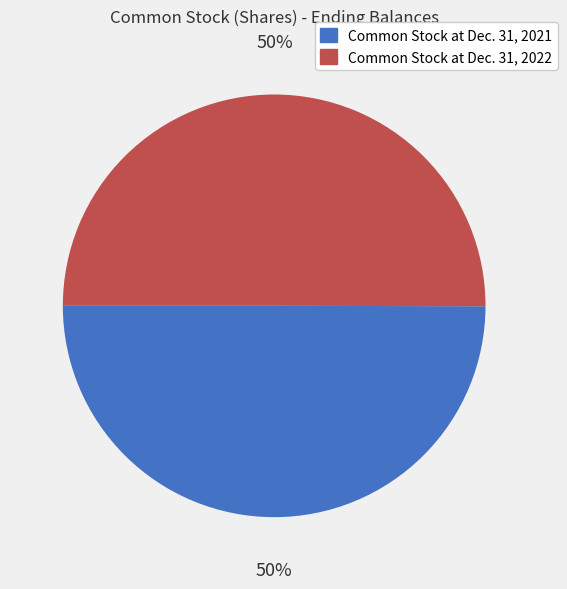

Is it true that Common Stock at Dec. 31, 2022 is 64% of the pie?

False